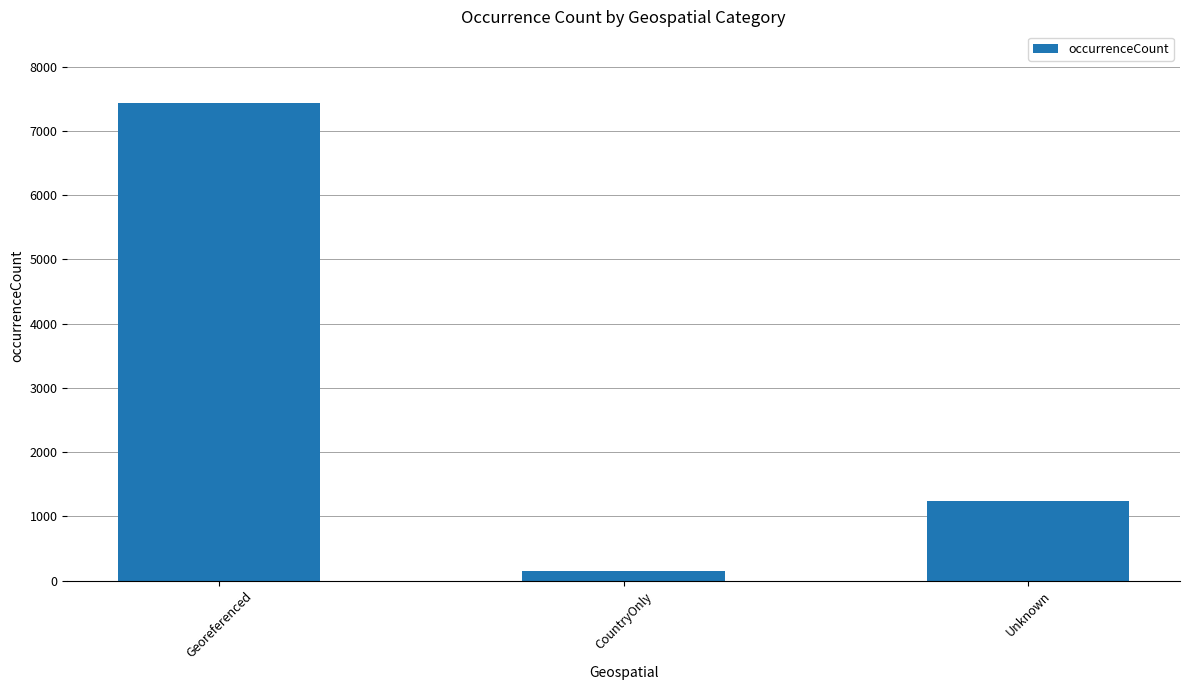

What is the value of the 3rd bar from the left?

1237